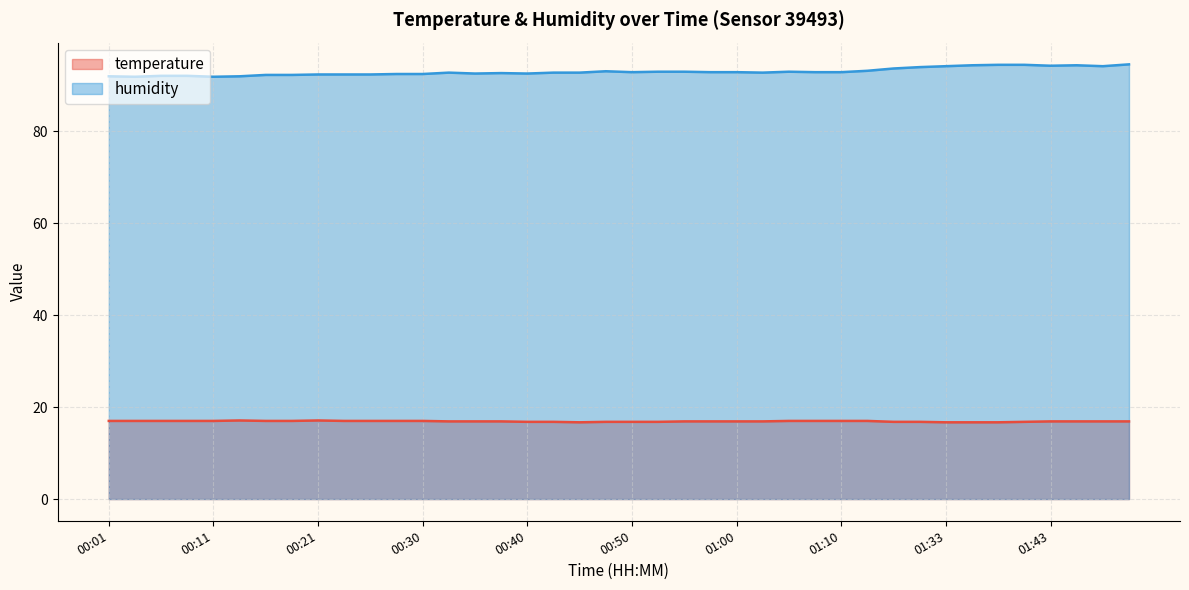

True or false: humidity has a value of 92.8 at 00:43.

True